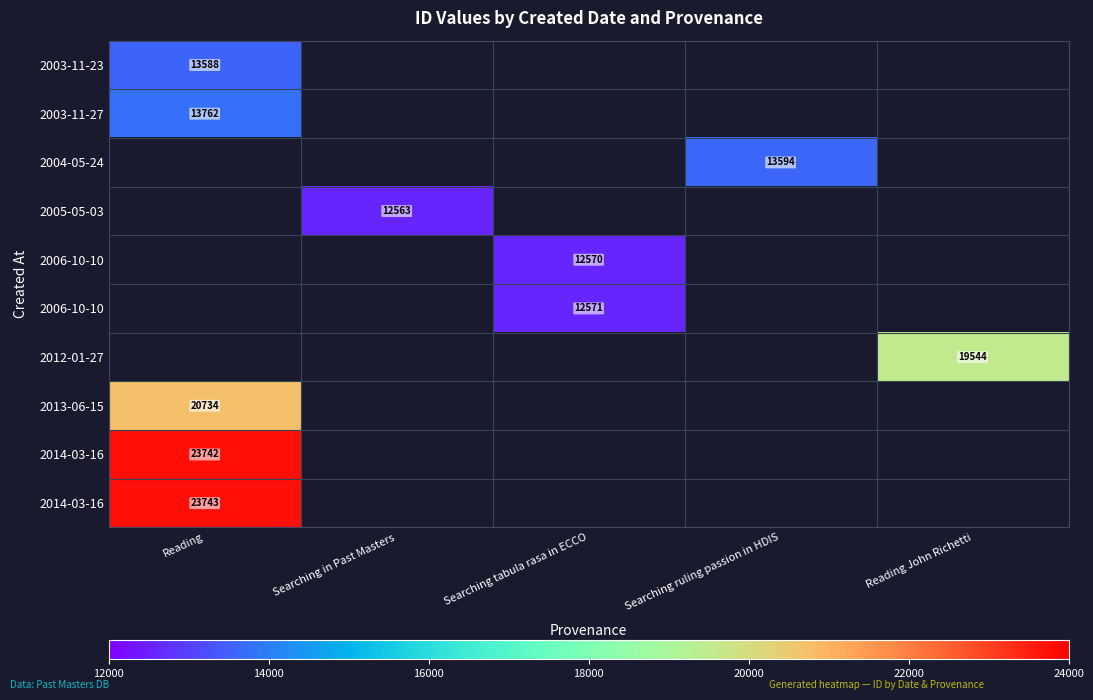

Which has a higher value, Reading John Richetti or Reading?

Reading